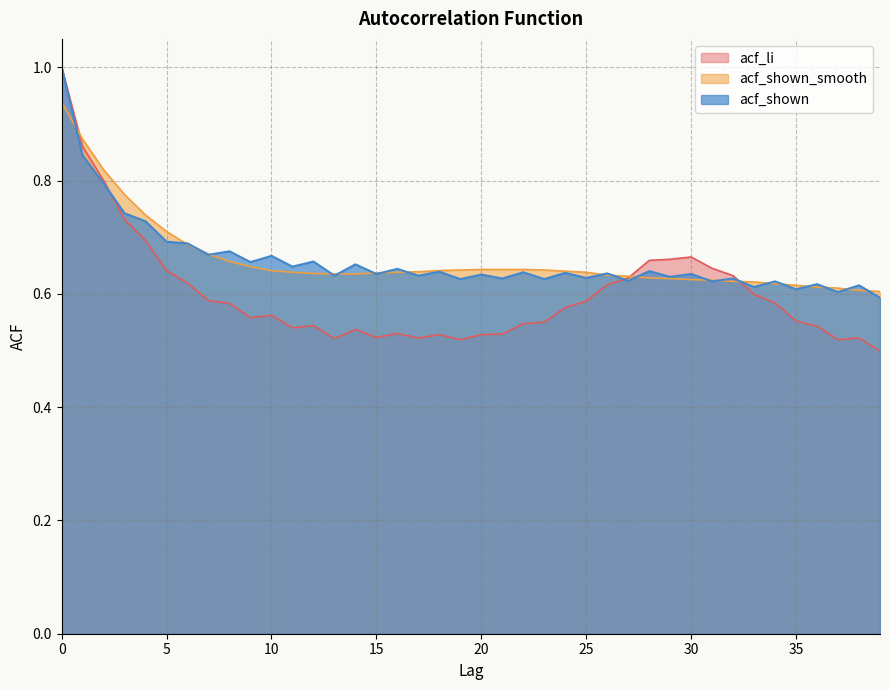

Is the value of acf_shown_smooth at 23 greater than the value of acf_li at 16?

Yes